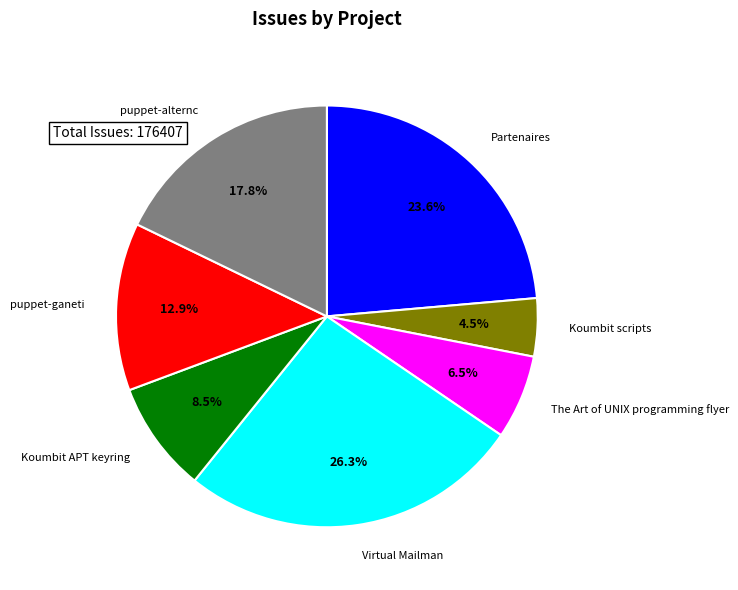

True or false: puppet-ganeti accounts for 6% of the total.

False